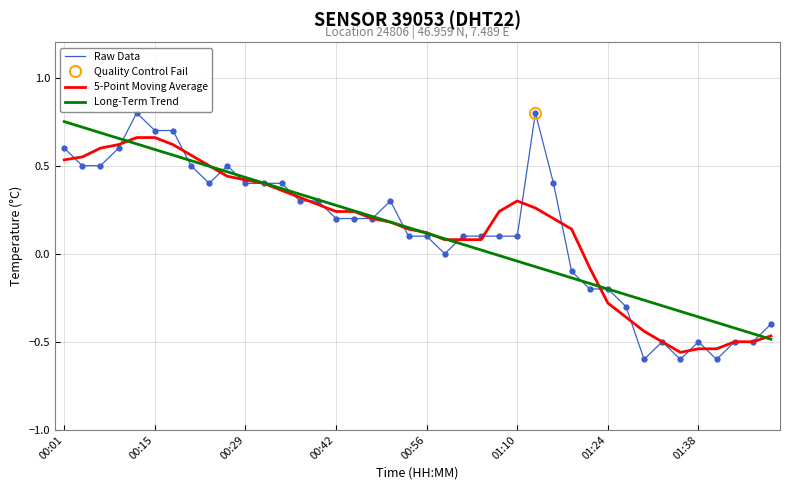

Read the 5-Point Moving Average value at 24.

0.2